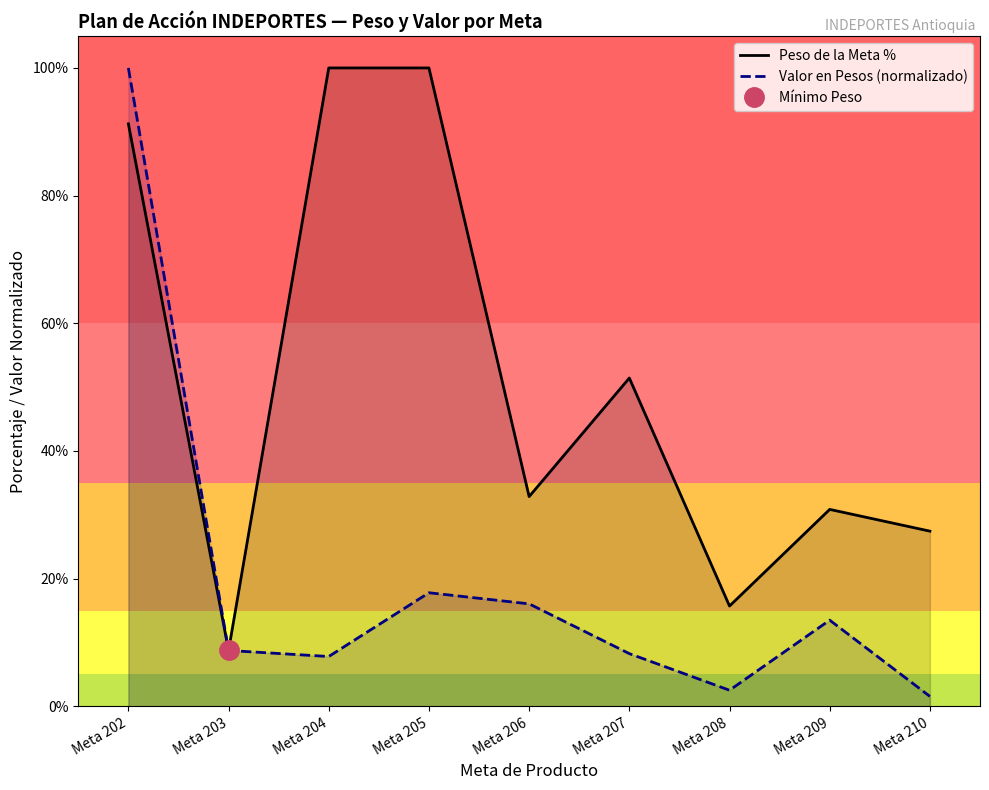

Reading right to left, extract all data points from this chart.

Peso de la Meta %: 0.3	0.3	0.2	0.5	0.3	1.0	1.0	0.1	0.9
Valor en Pesos (normalizado): 0.0	0.1	0.0	0.1	0.2	0.2	0.1	0.1	1.0